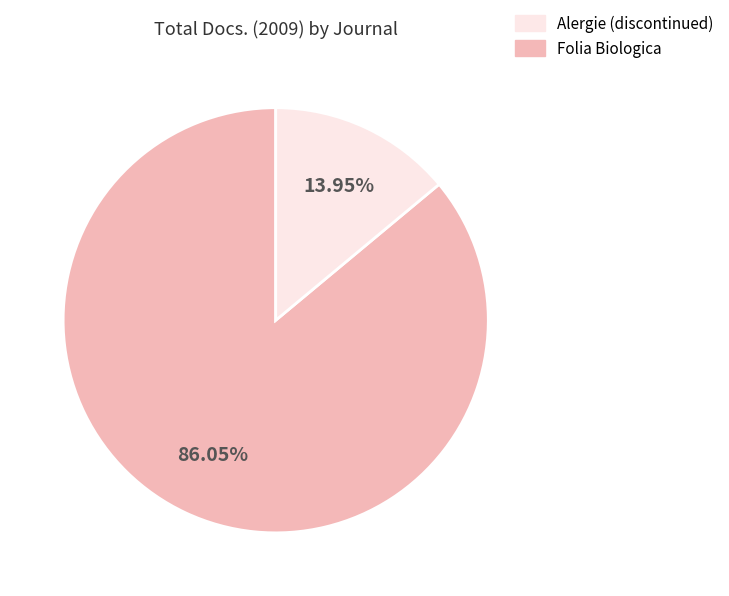

To the nearest percent, what is the average slice percentage?

50%